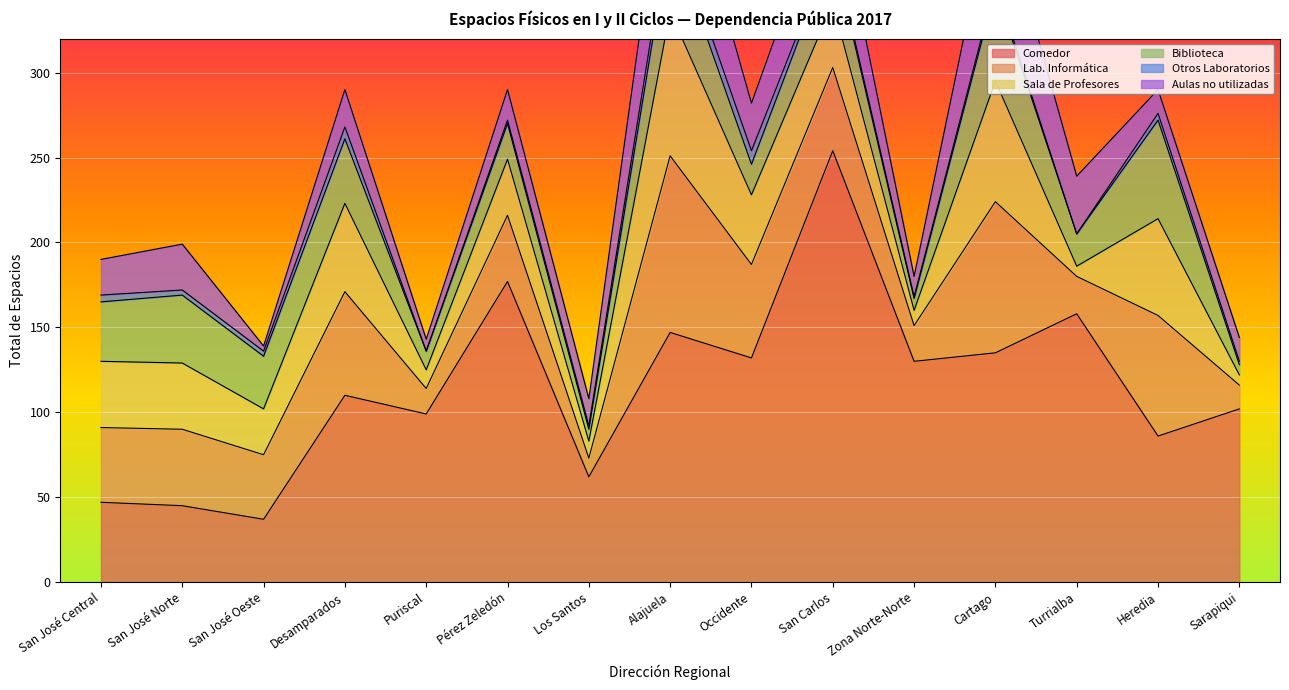

Reading left to right, list all the values displayed in this chart.

Comedor: San José Central=47	San José Norte=45	San José Oeste=37	Desamparados=110	Puriscal=99	Pérez Zeledón=177	Los Santos=62	Alajuela=147	Occidente=132	San Carlos=254	Zona Norte-Norte=130	Cartago=135	Turrialba=158	Heredia=86	Sarapiqui=102
Lab. Informática: San José Central=44	San José Norte=45	San José Oeste=38	Desamparados=61	Puriscal=15	Pérez Zeledón=39	Los Santos=11	Alajuela=104	Occidente=55	San Carlos=49	Zona Norte-Norte=21	Cartago=89	Turrialba=22	Heredia=71	Sarapiqui=14
Sala de Profesores: San José Central=39	San José Norte=39	San José Oeste=27	Desamparados=52	Puriscal=11	Pérez Zeledón=33	Los Santos=10	Alajuela=85	Occidente=41	San Carlos=38	Zona Norte-Norte=9	Cartago=71	Turrialba=6	Heredia=57	Sarapiqui=6
Biblioteca: San José Central=35	San José Norte=40	San José Oeste=31	Desamparados=38	Puriscal=11	Pérez Zeledón=21	Los Santos=7	Alajuela=46	Occidente=18	San Carlos=31	Zona Norte-Norte=7	Cartago=54	Turrialba=19	Heredia=58	Sarapiqui=6
Otros Laboratorios: San José Central=4	San José Norte=3	San José Oeste=3	Desamparados=7	Puriscal=0	Pérez Zeledón=2	Los Santos=2	Alajuela=9	Occidente=8	San Carlos=3	Zona Norte-Norte=1	Cartago=3	Turrialba=0	Heredia=4	Sarapiqui=2
Aulas no utilizadas: San José Central=21	San José Norte=27	San José Oeste=3	Desamparados=22	Puriscal=7	Pérez Zeledón=18	Los Santos=16	Alajuela=60	Occidente=28	San Carlos=40	Zona Norte-Norte=12	Cartago=58	Turrialba=34	Heredia=14	Sarapiqui=14